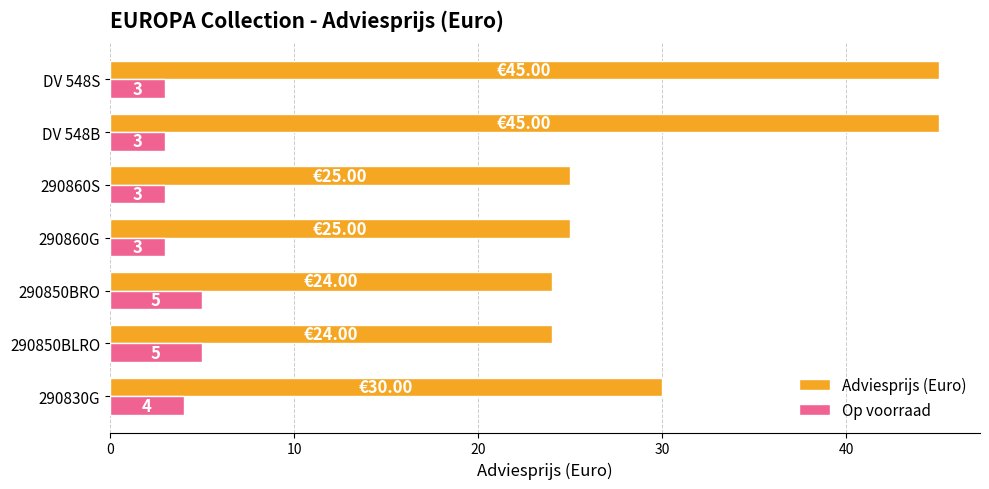

What is the average value of the Adviesprijs (Euro) series?

31